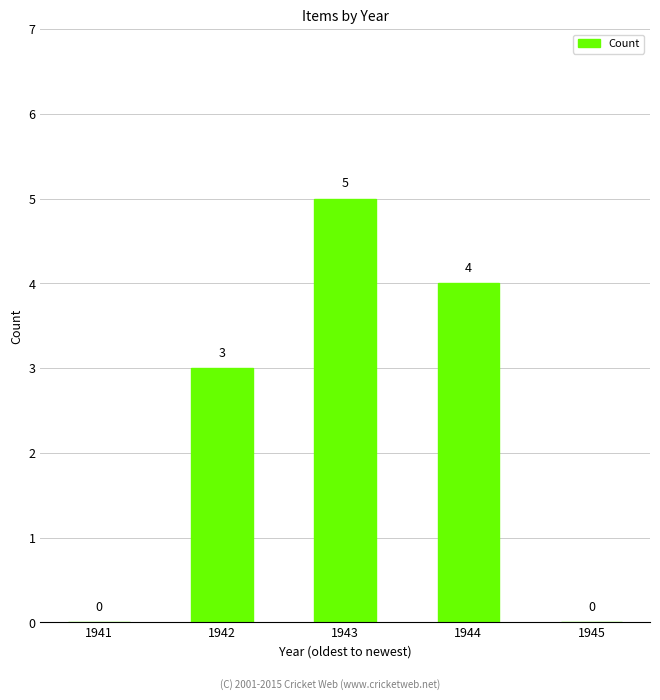

How many values are between 0 and 4?

4